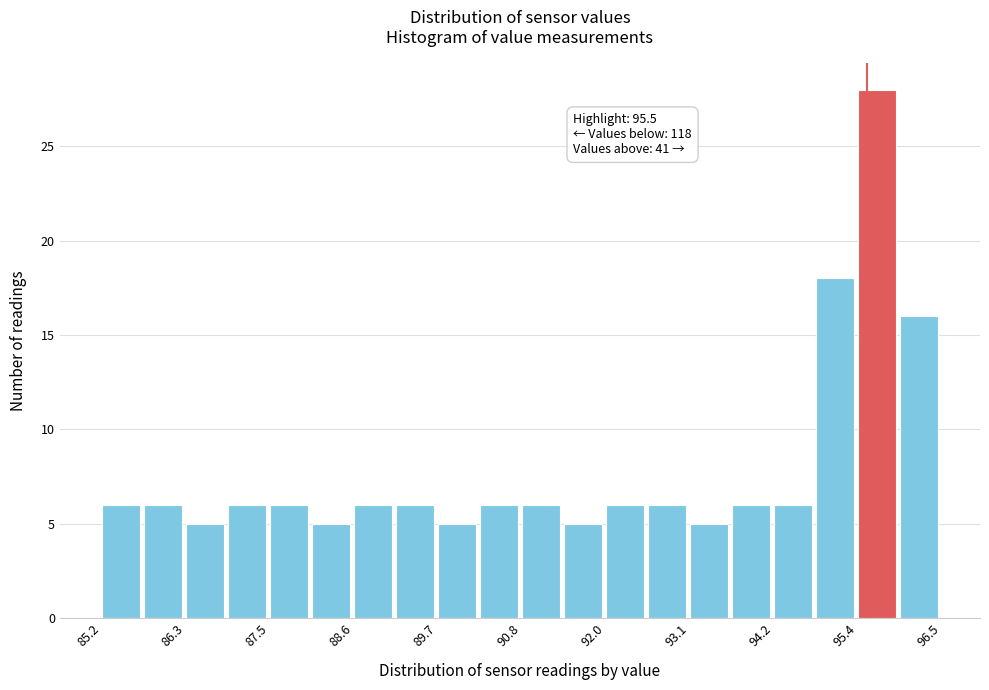

Around what value on the x-axis is the tallest bar? Give the approximate position of its centre, as read against the axis.

95.6